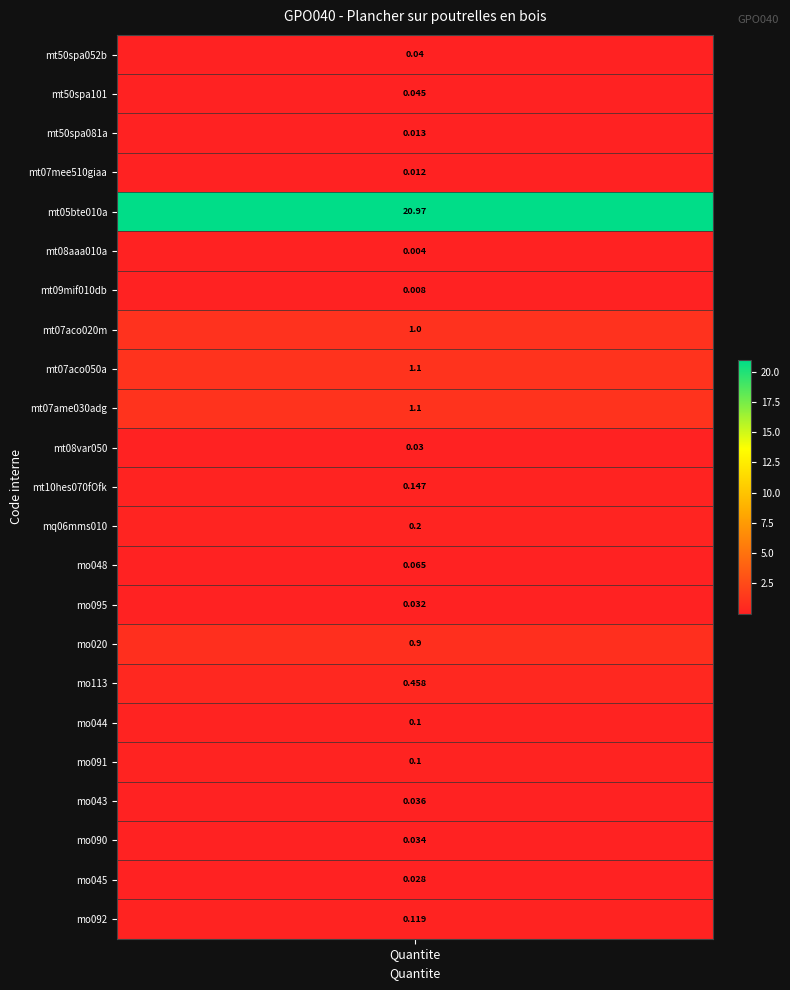

Which series changed the most between 2 and 13?

mt50spa052b